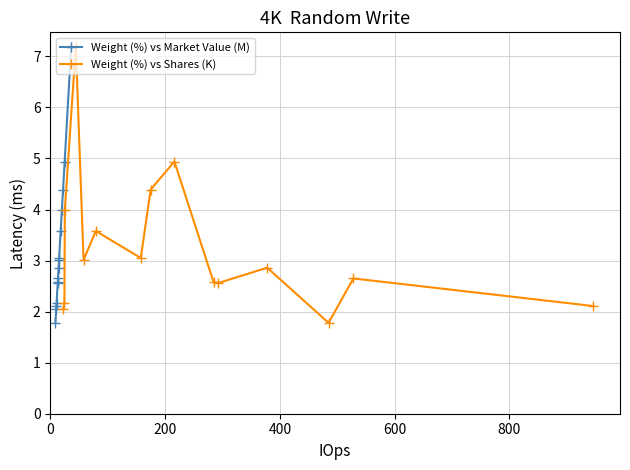

What is the value of the Weight (%) vs Market Value (M) point at the 1st from the left?

1.8